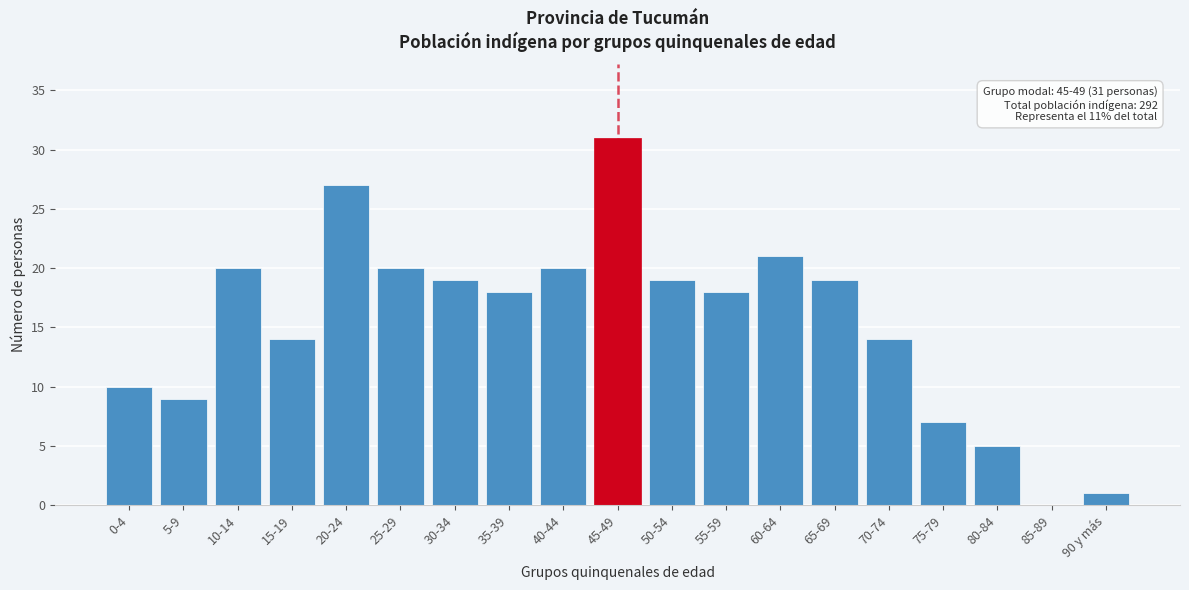

Reading right to left, what are all the values shown in this chart?

90 y más=1	85-89=0	80-84=5	75-79=7	70-74=14	65-69=19	60-64=21	55-59=18	50-54=19	45-49=31	40-44=20	35-39=18	30-34=19	25-29=20	20-24=27	15-19=14	10-14=20	5-9=9	0-4=10